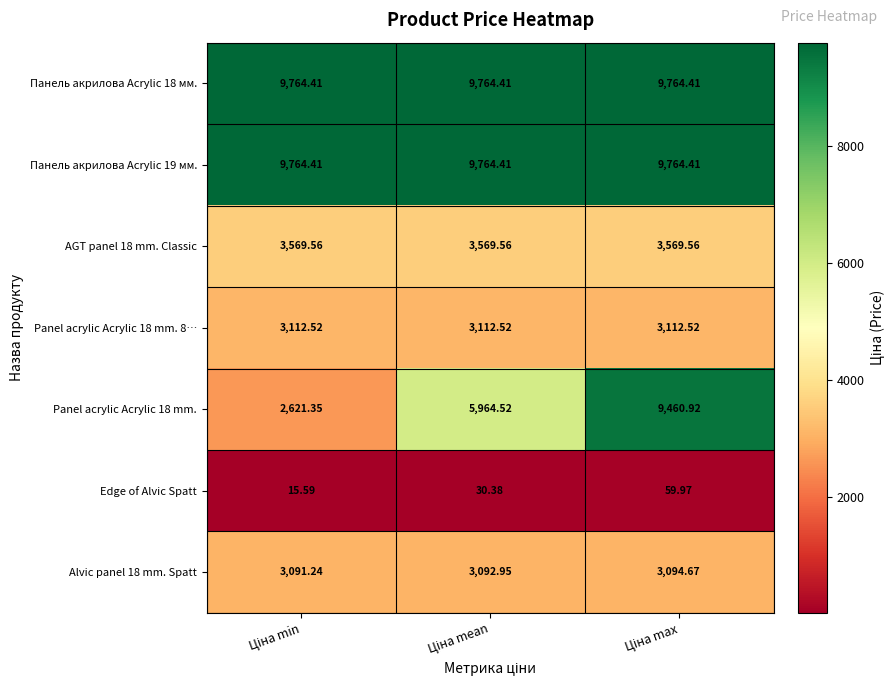

At which category is the sum across all series the highest?

Ціна max